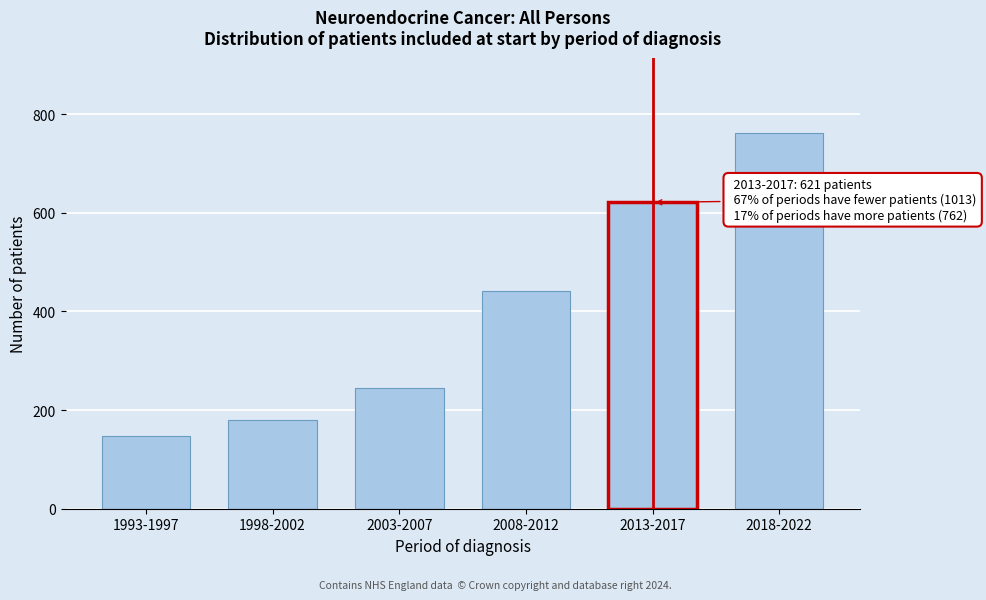

Reading left to right, what are all the values shown in this chart?

1993-1997=147	1998-2002=179	2003-2007=245	2008-2012=442	2013-2017=621	2018-2022=762